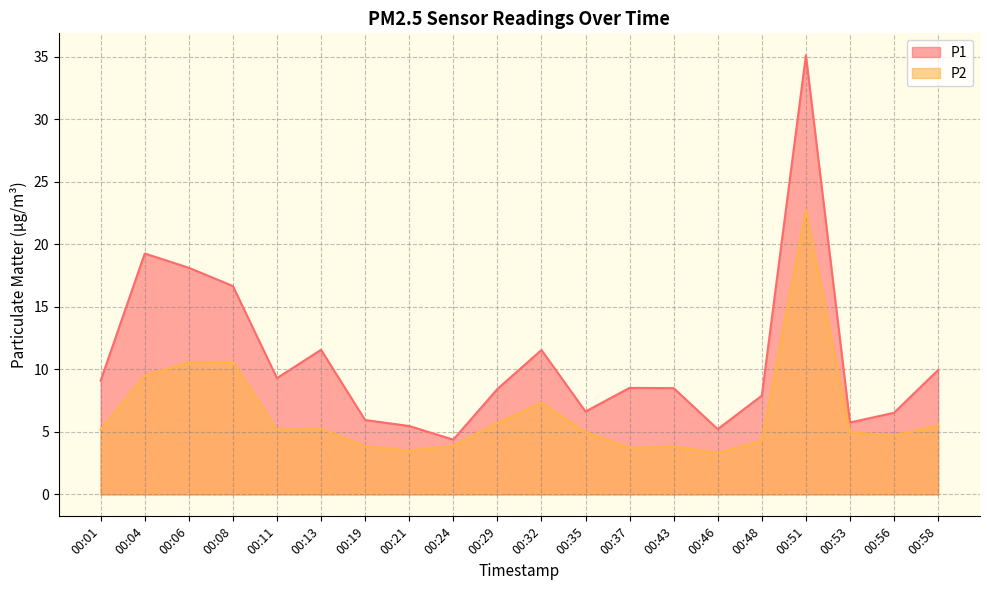

True or false: P2 has a value of 2.7 at 00:06.

False